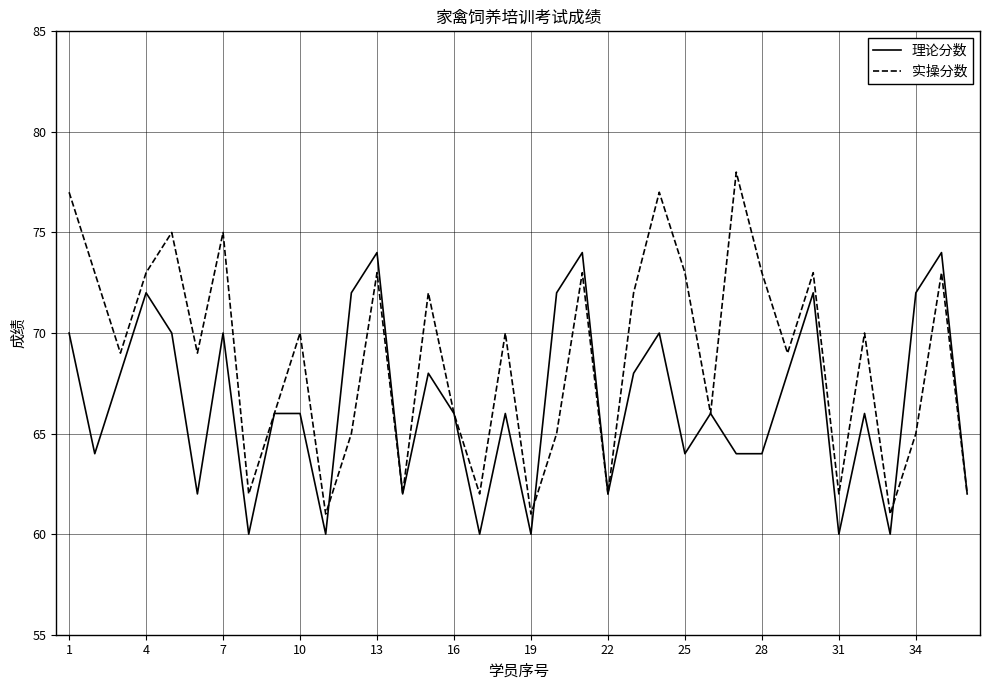

List the series in order of their overall mean, lowest first.

理论分数, 实操分数